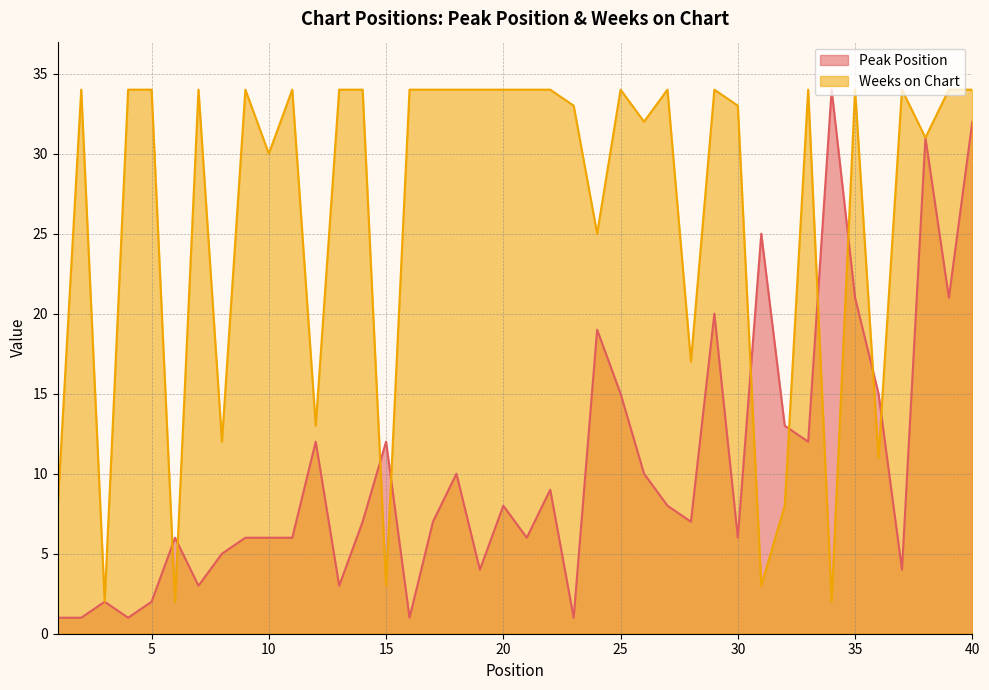

At which category is the sum across all series the highest?

40